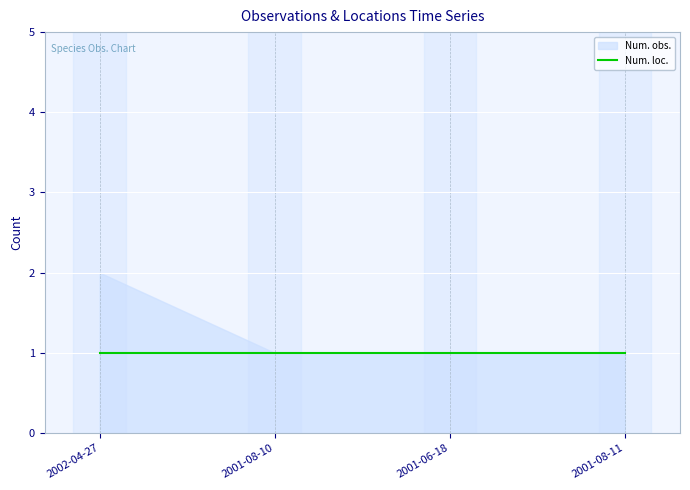

What is the average value of the Num. loc. series?

1